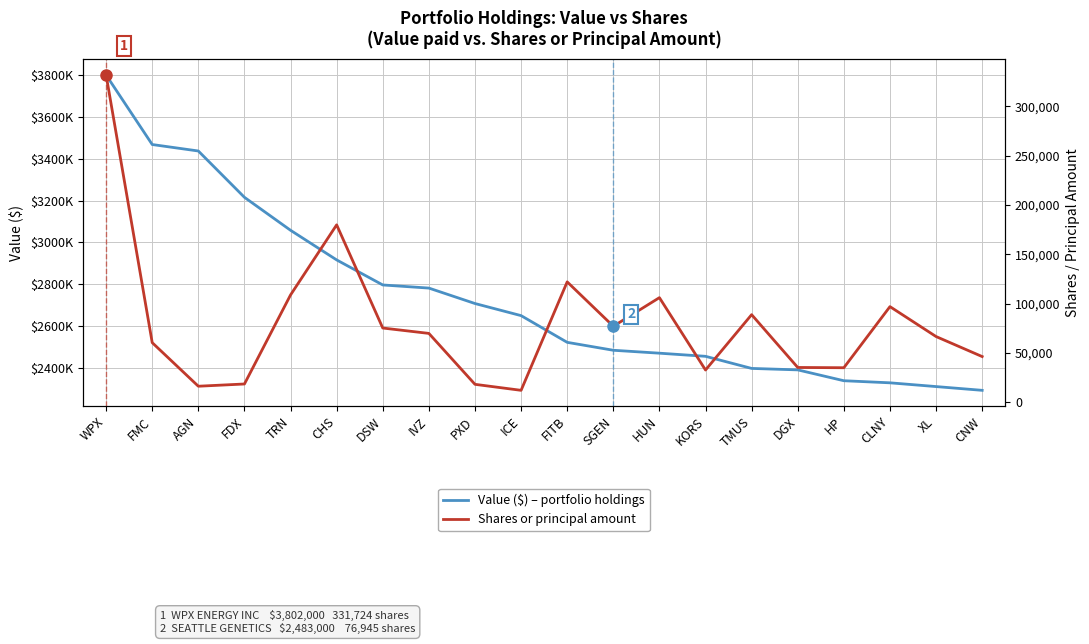

Between DGX and TRN, which is larger?

TRN